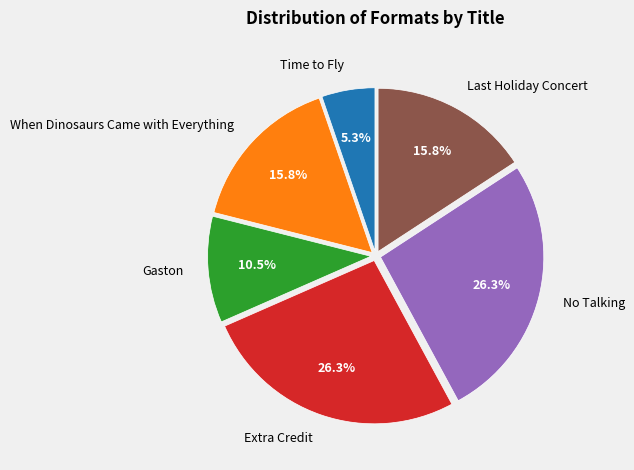

To the nearest percent, what portion does Time to Fly represent?

5%